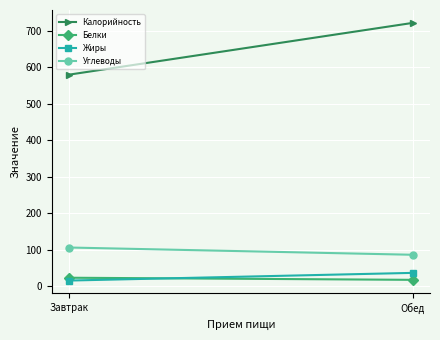

Which series has the largest total across all categories?

Калорийность